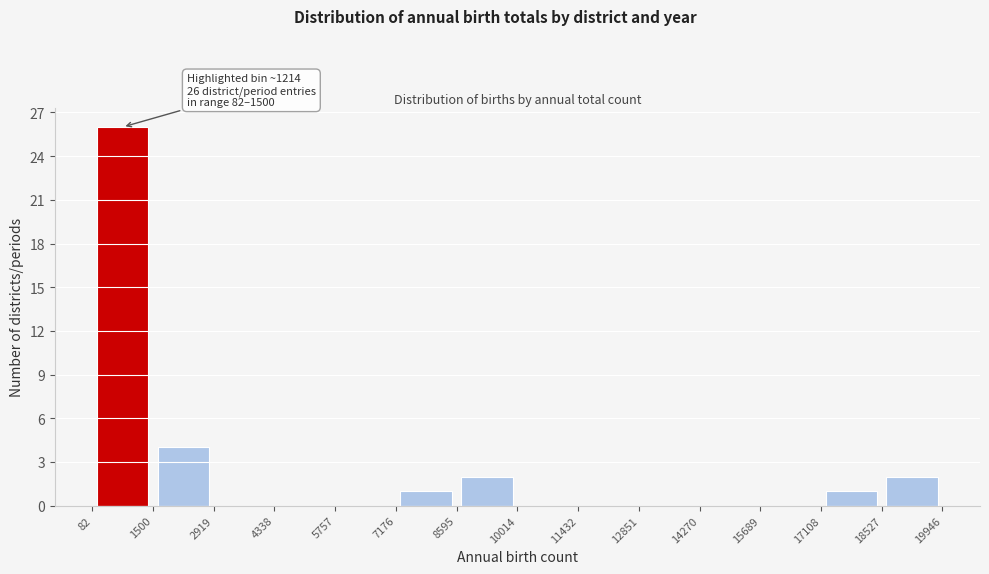

Which range on the x-axis has the tallest bar?

82 to 1500